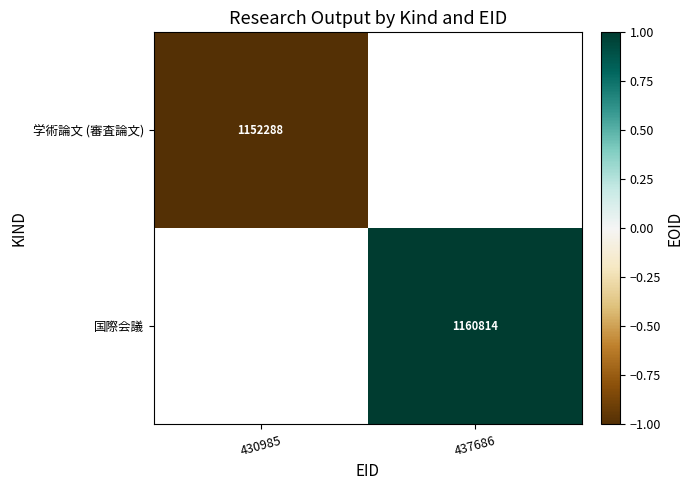

True or false: 国際会議 has a value of 584672 at 437686.

False